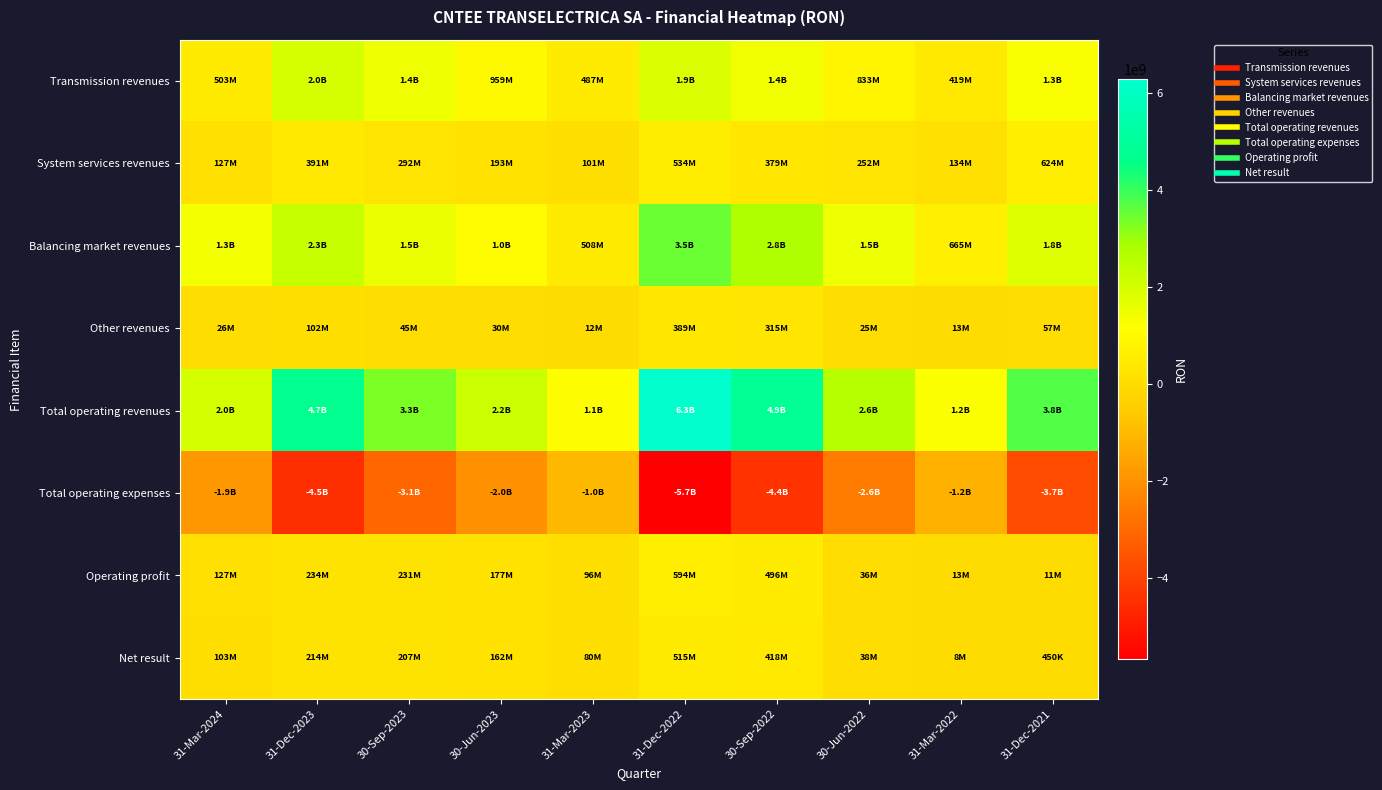

Reading right to left, list all the values displayed in this chart.

Transmission revenues: 31-Dec-2021=1252286233	31-Mar-2022=418792129	30-Jun-2022=832549531	30-Sep-2022=1415905429	31-Dec-2022=1884908784	31-Mar-2023=486949736	30-Jun-2023=959056770	30-Sep-2023=1438902608	31-Dec-2023=1956026997	31-Mar-2024=502600128
System services revenues: 31-Dec-2021=623720414	31-Mar-2022=134061493	30-Jun-2022=251719761	30-Sep-2022=379228945	31-Dec-2022=533615814	31-Mar-2023=100644860	30-Jun-2023=192750785	30-Sep-2023=291900538	31-Dec-2023=390661225	31-Mar-2024=126798947
Balancing market revenues: 31-Dec-2021=1822563918	31-Mar-2022=665038635	30-Jun-2022=1494830998	30-Sep-2022=2774427999	31-Dec-2022=3478995282	31-Mar-2023=507918766	30-Jun-2023=1017616030	30-Sep-2023=1532048147	31-Dec-2023=2269419063	31-Mar-2024=1332367628
Other revenues: 31-Dec-2021=56969232	31-Mar-2022=12611174	30-Jun-2022=25024884	30-Sep-2022=314586451	31-Dec-2022=388937976	31-Mar-2023=12282471	30-Jun-2023=30316419	30-Sep-2023=45453870	31-Dec-2023=102000907	31-Mar-2024=26447114
Total operating revenues: 31-Dec-2021=3755539797	31-Mar-2022=1230503431	30-Jun-2022=2604125174	30-Sep-2022=4884148824	31-Dec-2022=6286457856	31-Mar-2023=1107795833	30-Jun-2023=2199740004	30-Sep-2023=3308305163	31-Dec-2023=4718108192	31-Mar-2024=1988213817
Total operating expenses: 31-Dec-2021=-3744971719	31-Mar-2022=-1217849526	30-Jun-2022=-2568224524	30-Sep-2022=-4387716735	31-Dec-2022=-5692378438	31-Mar-2023=-1012149313	30-Jun-2023=-2022502452	30-Sep-2023=-3077640327	31-Dec-2023=-4484075307	31-Mar-2024=-1860957838
Operating profit: 31-Dec-2021=10568078	31-Mar-2022=12653905	30-Jun-2022=35900650	30-Sep-2022=496432089	31-Dec-2022=594079418	31-Mar-2023=95646520	30-Jun-2023=177237552	30-Sep-2023=230664836	31-Dec-2023=234032885	31-Mar-2024=127255979
Net result: 31-Dec-2021=449891	31-Mar-2022=8031880	30-Jun-2022=38304502	30-Sep-2022=418194717	31-Dec-2022=514572741	31-Mar-2023=80260328	30-Jun-2023=161590179	30-Sep-2023=206529949	31-Dec-2023=213611306	31-Mar-2024=103378227